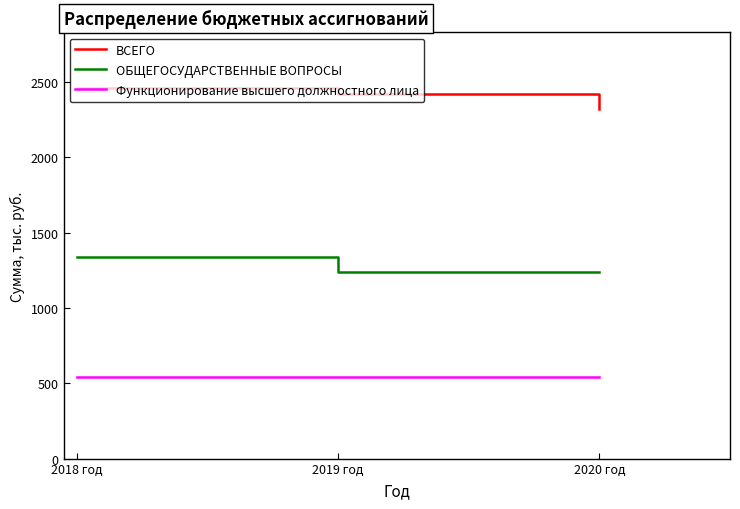

Rank the series by their maximum value, from lowest to highest.

Функционирование высшего должностного лица, ОБЩЕГОСУДАРСТВЕННЫЕ ВОПРОСЫ, ВСЕГО